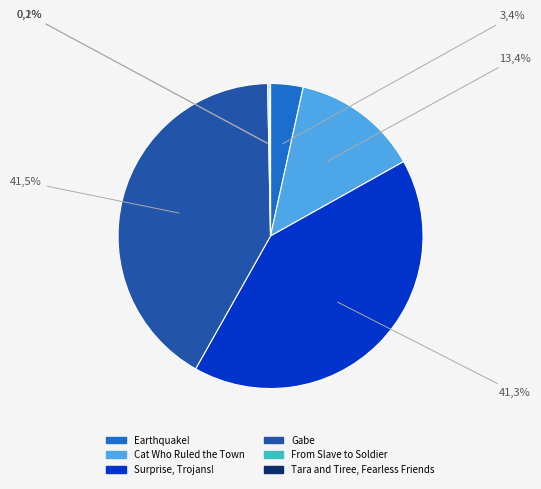

Count the number of slices in the pie.

6